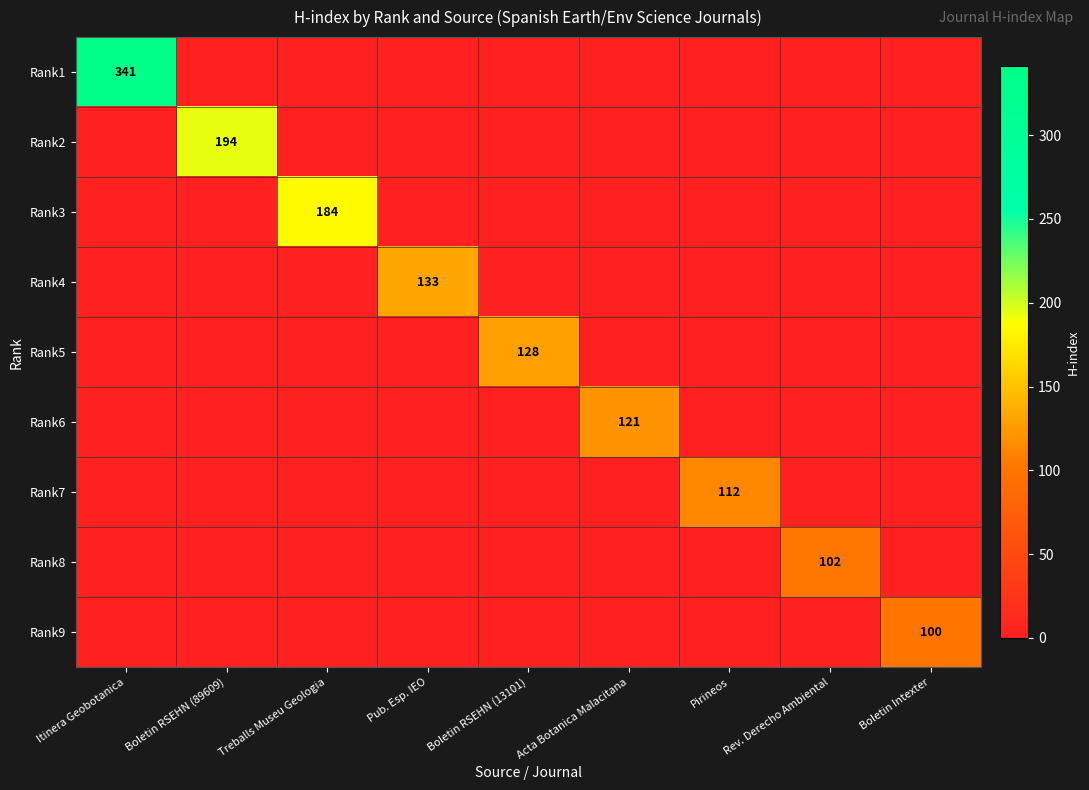

What is the difference between the highest and lowest values at Boletin Intexter?

100